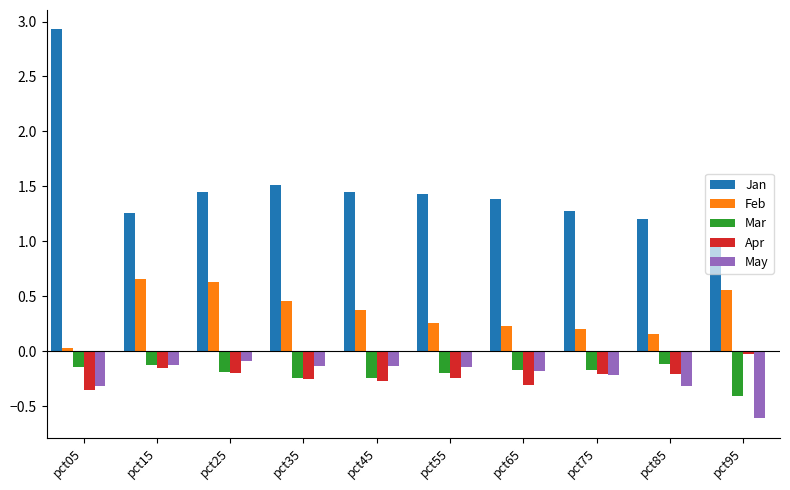

At which category does the chart reach its peak across all series?

pct05